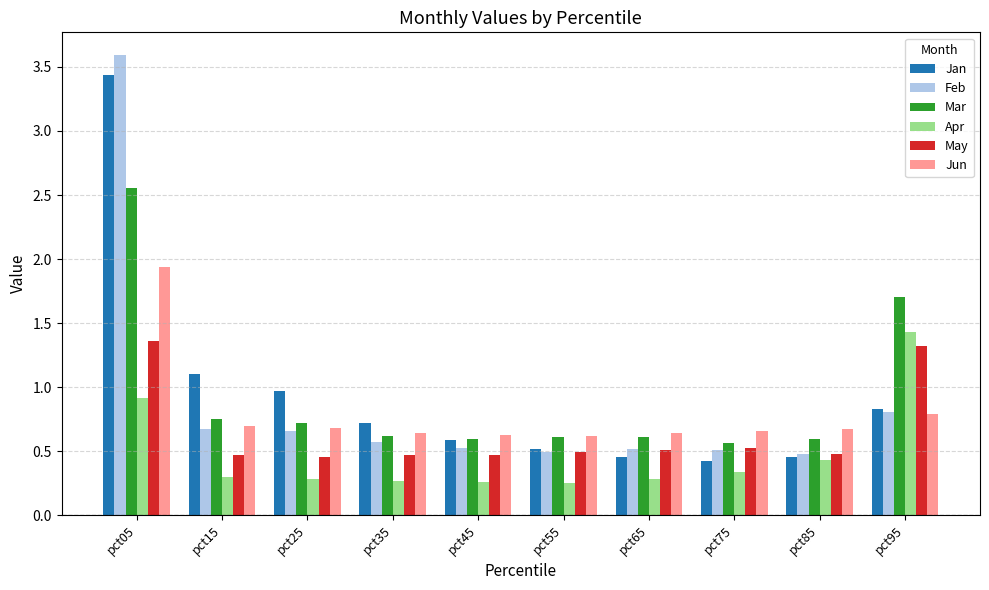

True or false: Jan has a value of 0.7 at pct35.

True